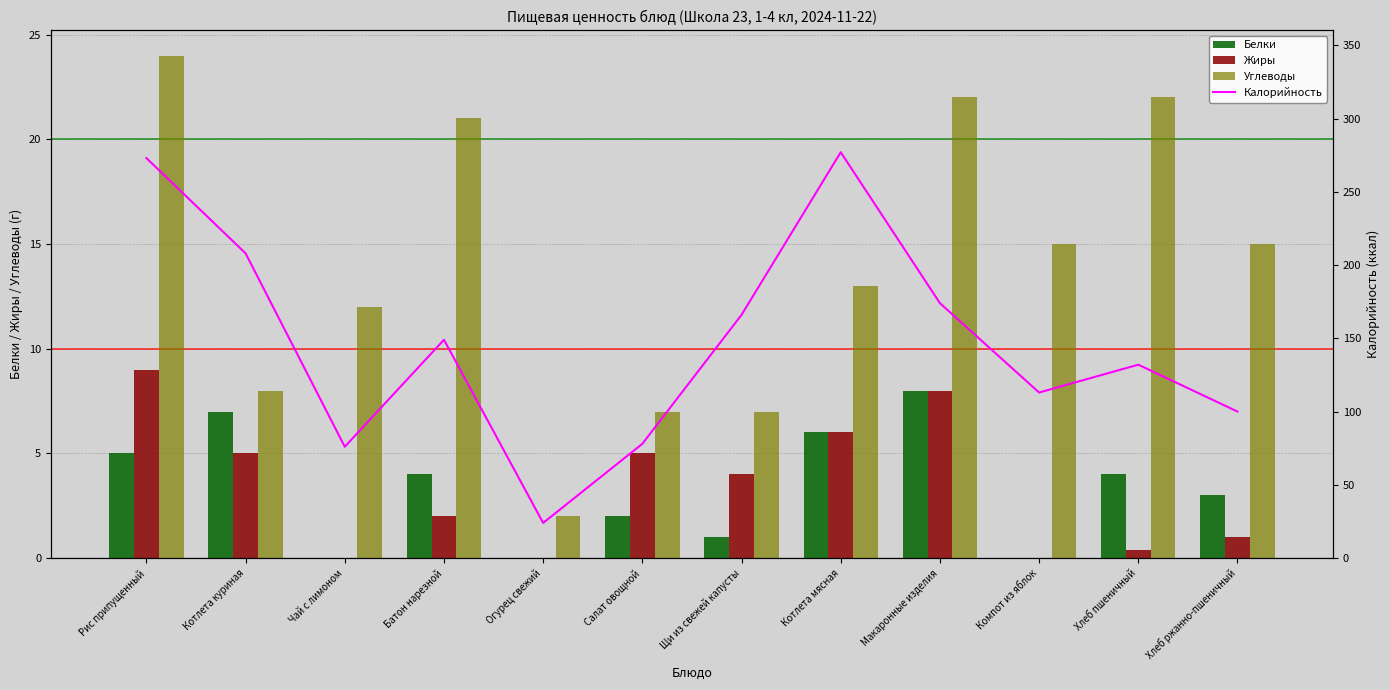

Between Котлета куриная and Огурец свежий, which series saw the biggest shift?

Калорийность